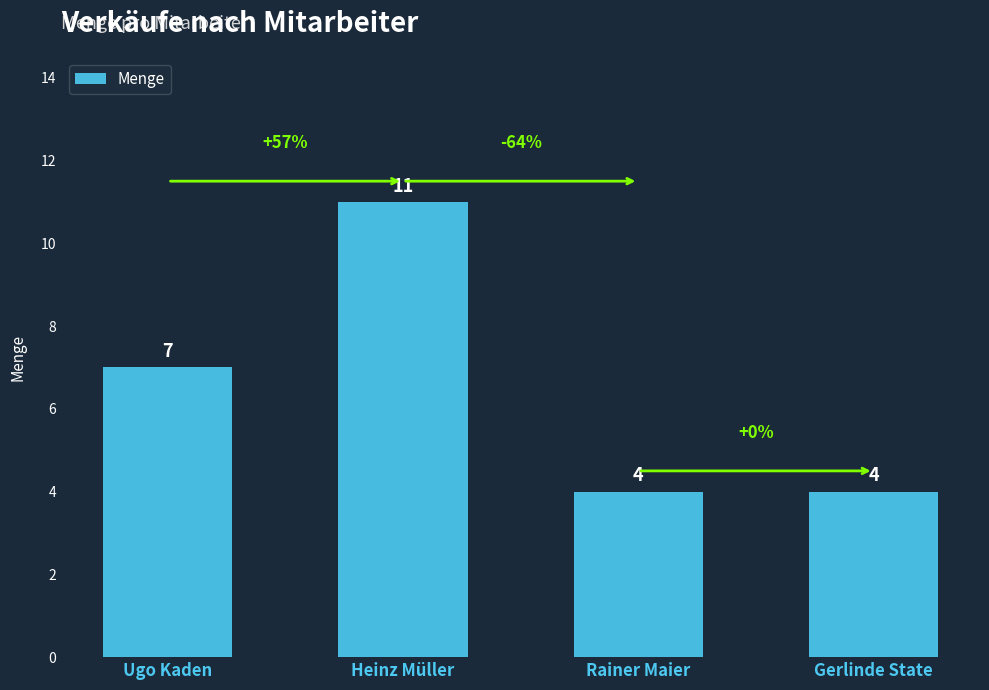

The chart shows a value of 7 at Ugo Kaden. True or false?

True